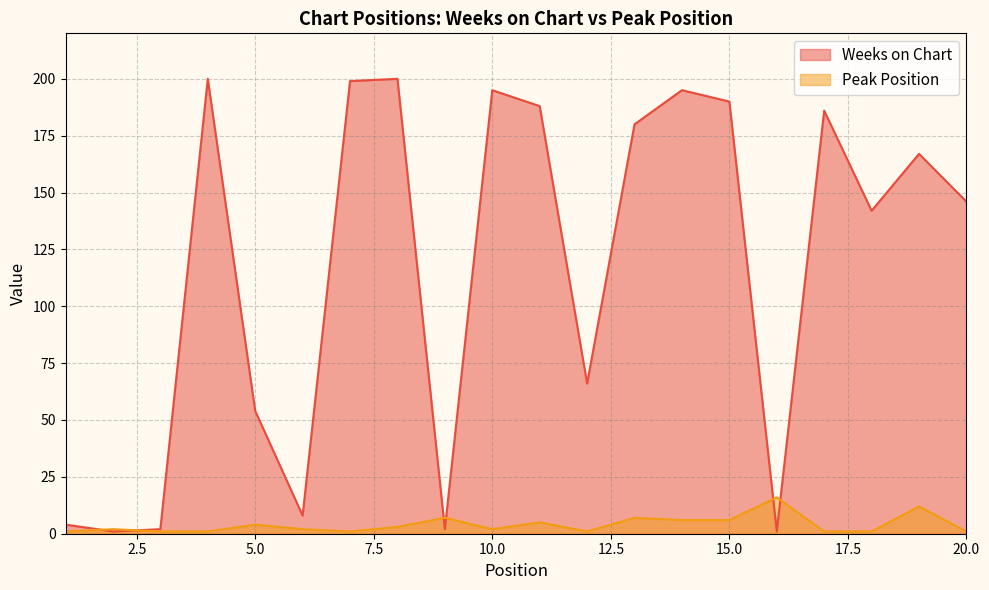

How many values in the Weeks on Chart series are below 167?

10